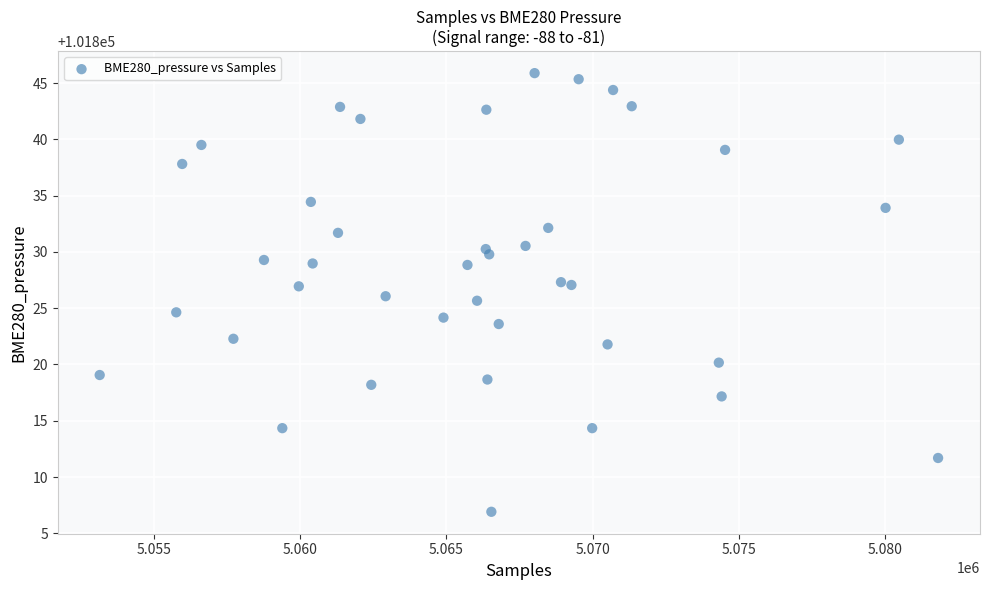

What is the range of X values (max minus min)?

28658.0